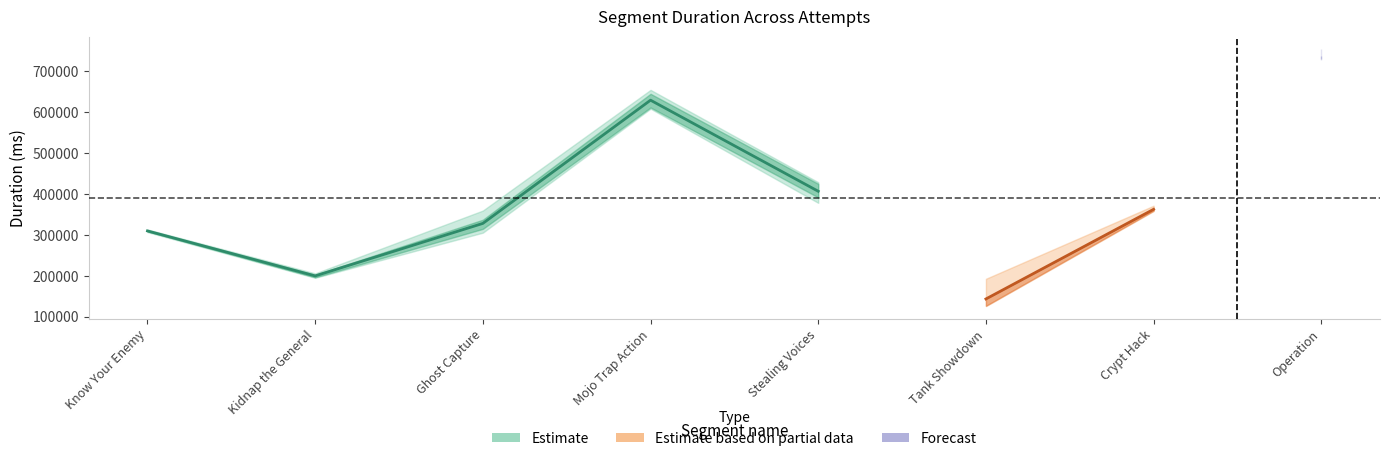

True or false: Attempt #3 has a value of 73513 at Tank Showdown.

False